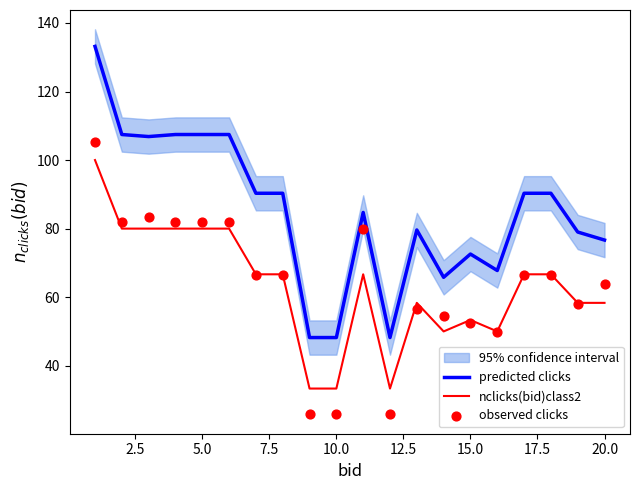

Which series reaches the minimum Y coordinate?

observed clicks